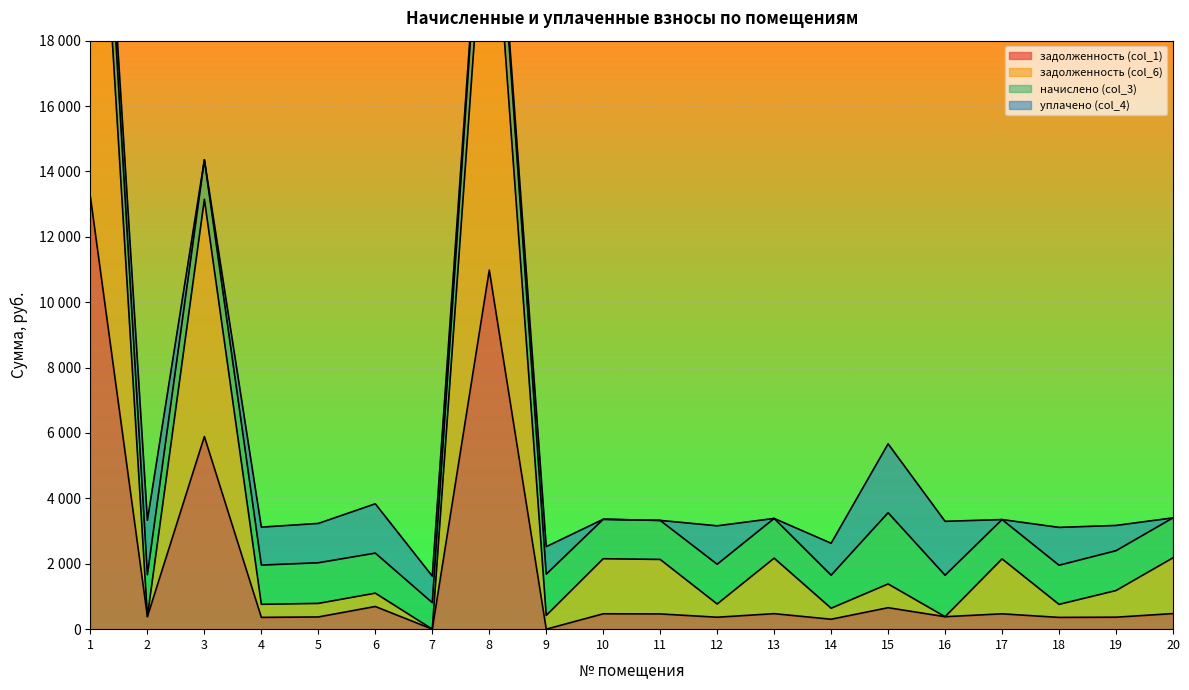

Does the chart display data point markers on the line(s)?

No